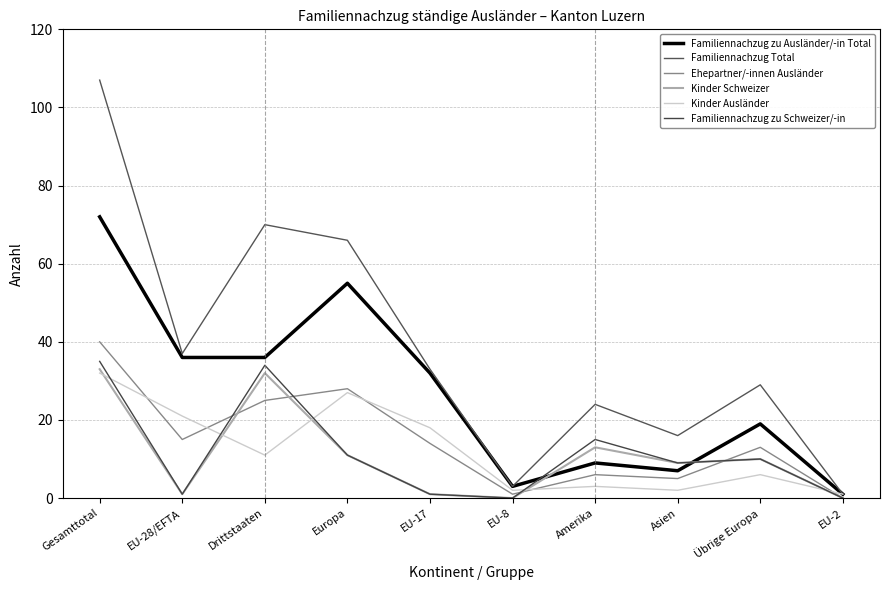

Which series has the largest total across all categories?

Familiennachzug Total